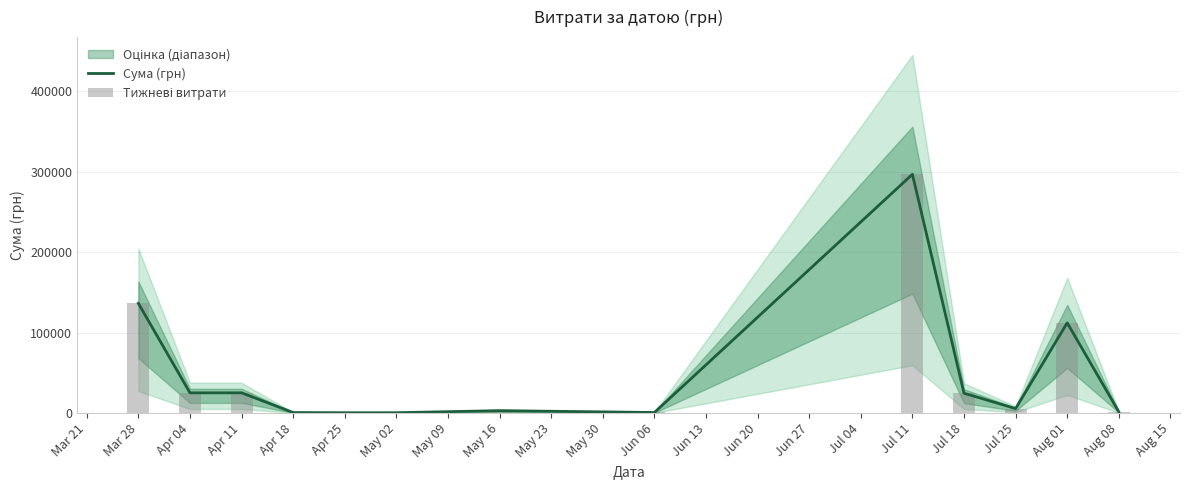

Reading right to left, list all the values displayed in this chart.

Сума (грн): 1408.2	111990.4	5464.1	24560.5	296547.8	600.0	2886.0	339.4	323.2	527.8	25056.4	25035.5	136238.7
Тижневі витрати: 1408.2	111990.4	5464.1	24560.5	296547.8	600.0	2886.0	339.4	323.2	527.8	25056.4	25035.5	136238.7